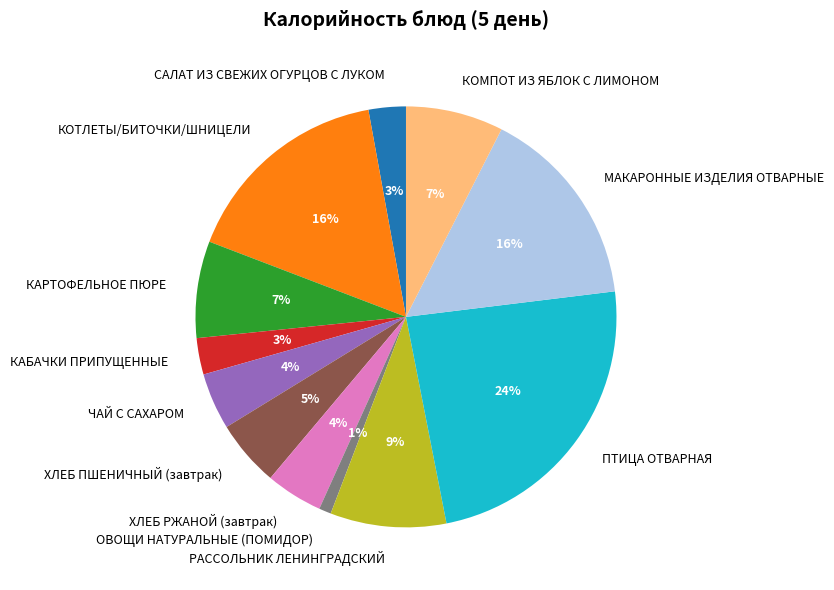

How many segments does this pie chart have?

12